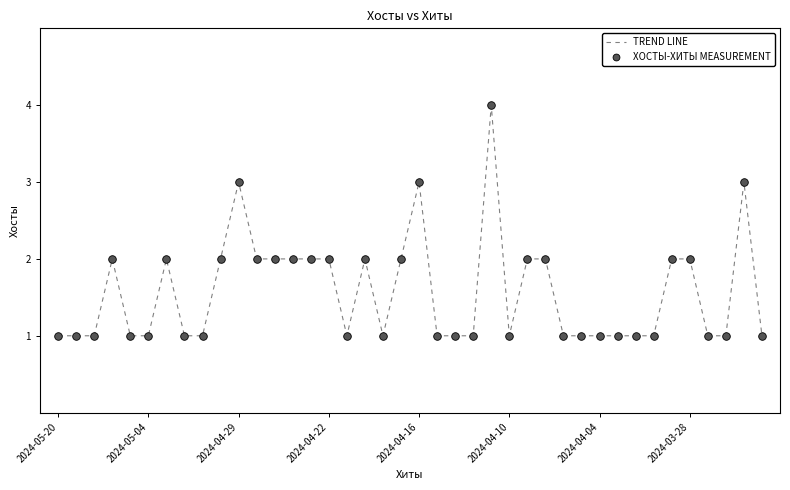

What is the difference between the maximum and minimum values?

3